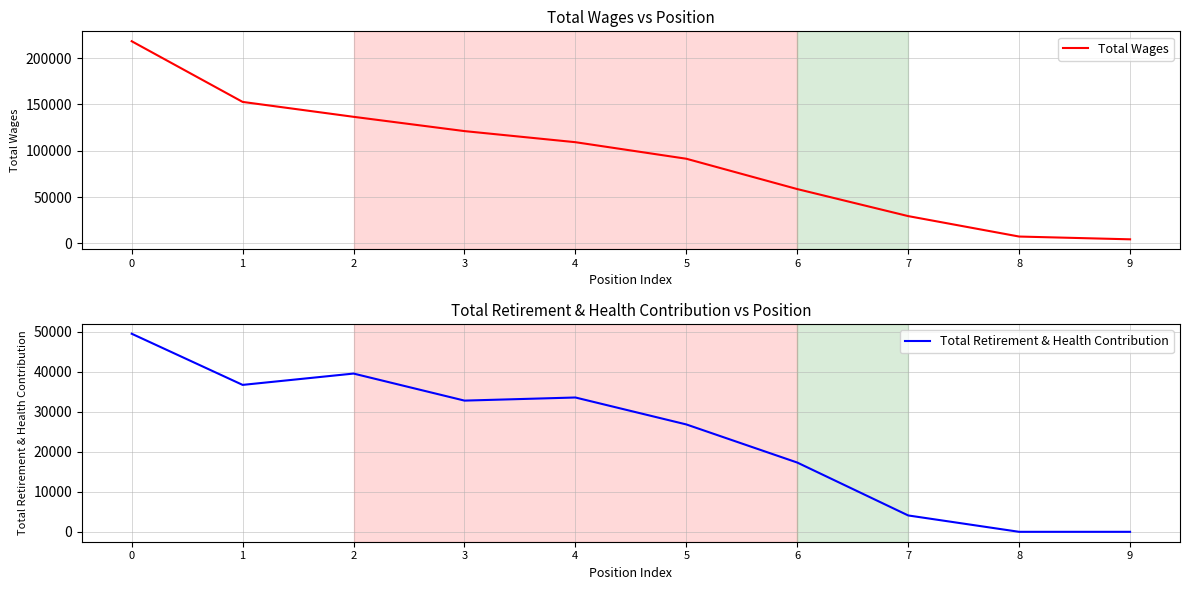

Does the chart have visible grid lines?

Yes